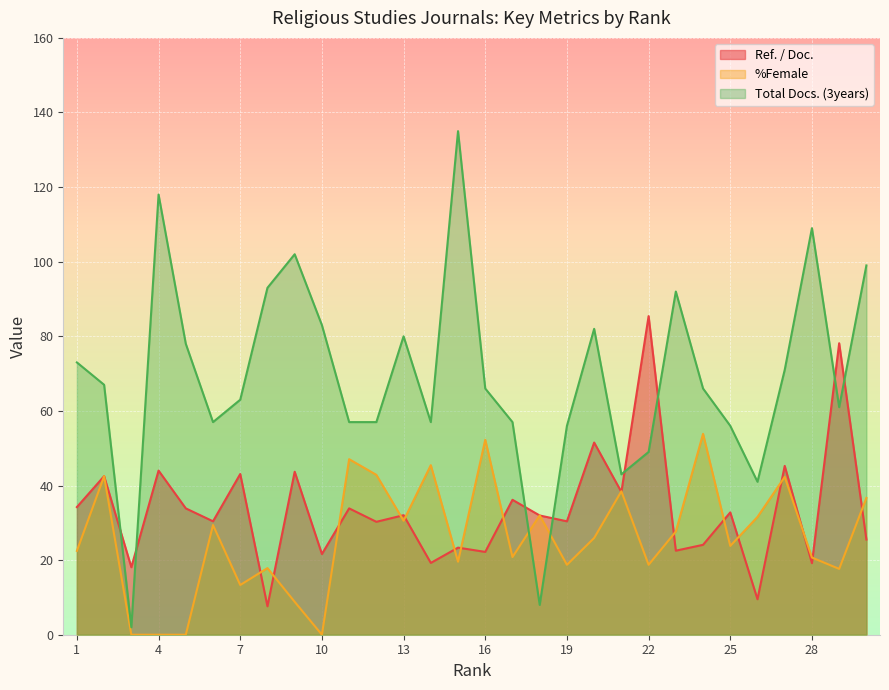

Rank the series by their average value, from lowest to highest.

%Female, Ref. / Doc., Total Docs. (3years)